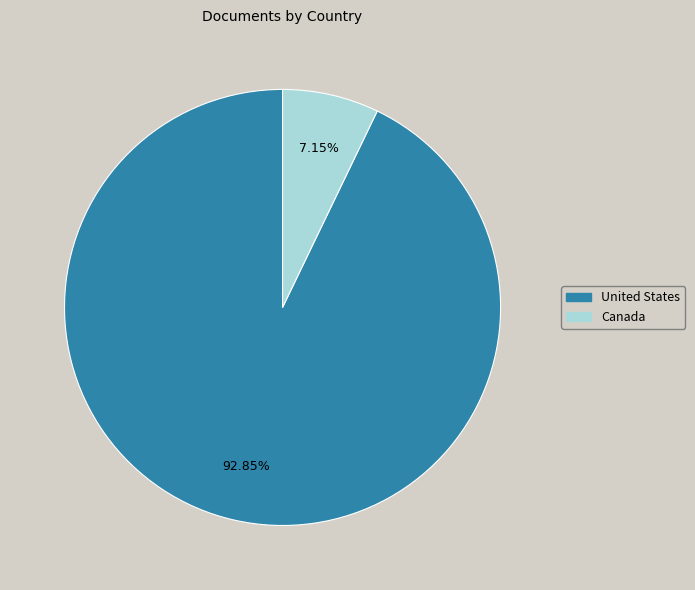

Between United States and Canada, which is larger?

United States